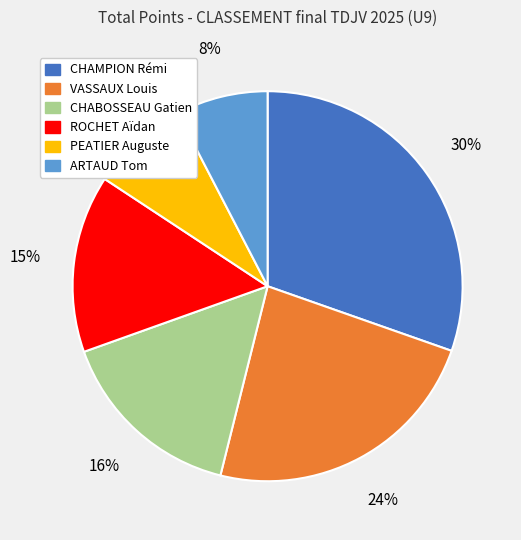

To the nearest percent, what is the difference between the CHAMPION Rémi and PEATIER Auguste slice percentages?

22%